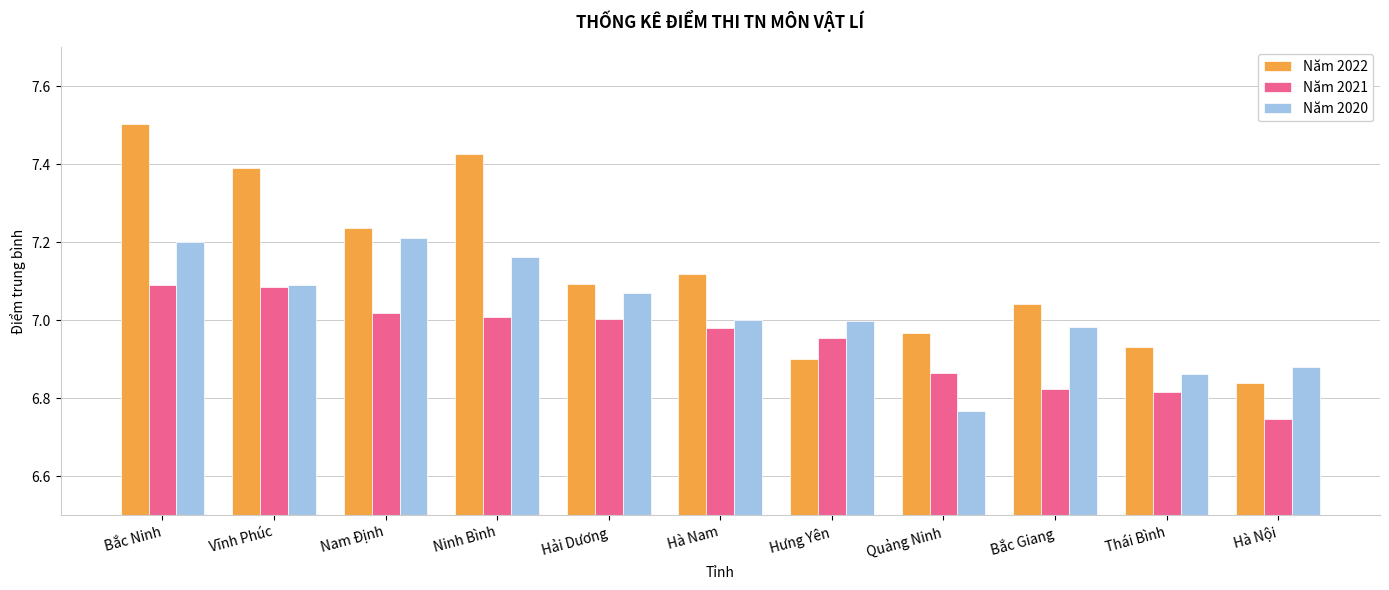

The value of Năm 2022 at Hà Nam is 4.4. True or false?

False